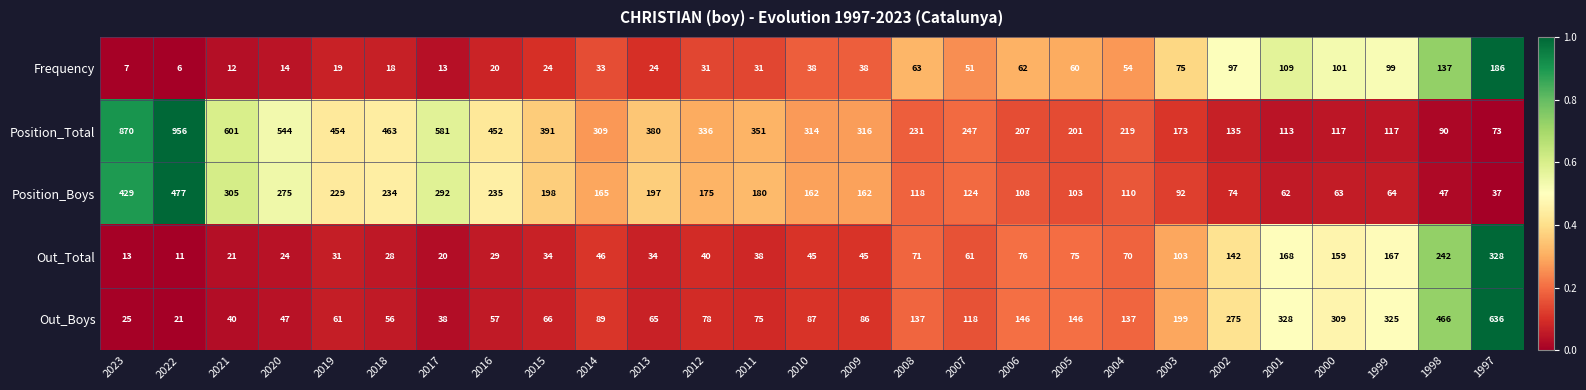

What is the minimum value shown in the chart?

6